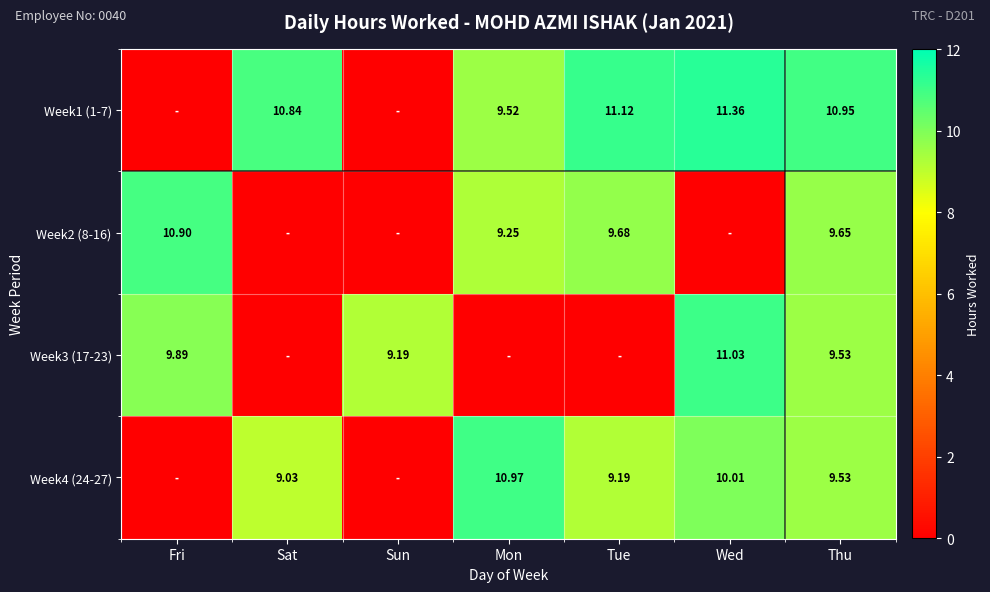

What is the difference between the highest and lowest values at Mon?

11.0